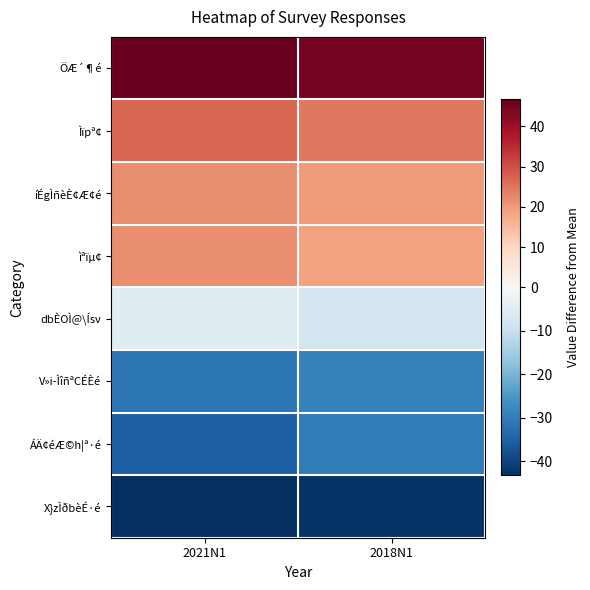

Reading left to right, what are all the values shown in this chart?

ÖÆ´¶é: 2021N1=46.8	2018N1=44.8
Ìïpª¢: 2021N1=26.8	2018N1=24.8
íÉgÌñèÈ¢Æ¢é: 2021N1=21.8	2018N1=19.8
ìªïµ¢: 2021N1=21.8	2018N1=18.8
dbÈOÌ@\Ísv: 2021N1=-5.2	2018N1=-8.2
V»i­ÌîñªCÉÈé: 2021N1=-31.2	2018N1=-29.2
ÁÄ¢éÆ©h¦ª·é: 2021N1=-35.2	2018N1=-30.2
X}zÌðbèÉ·é: 2021N1=-43.2	2018N1=-42.2